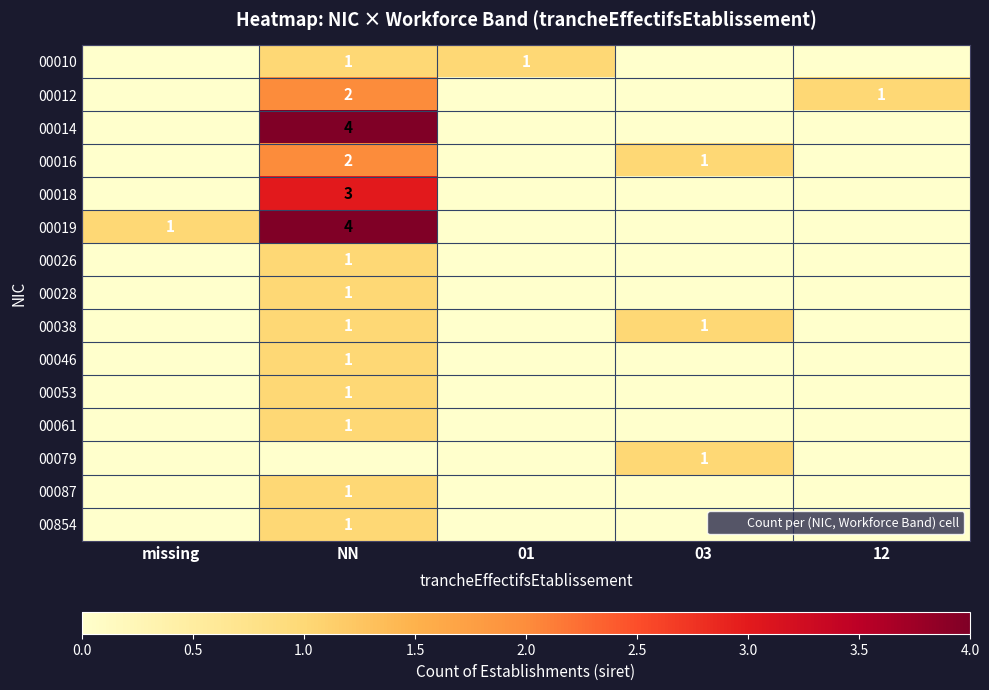

The 00087 series shows 1 at 03. True or false?

False